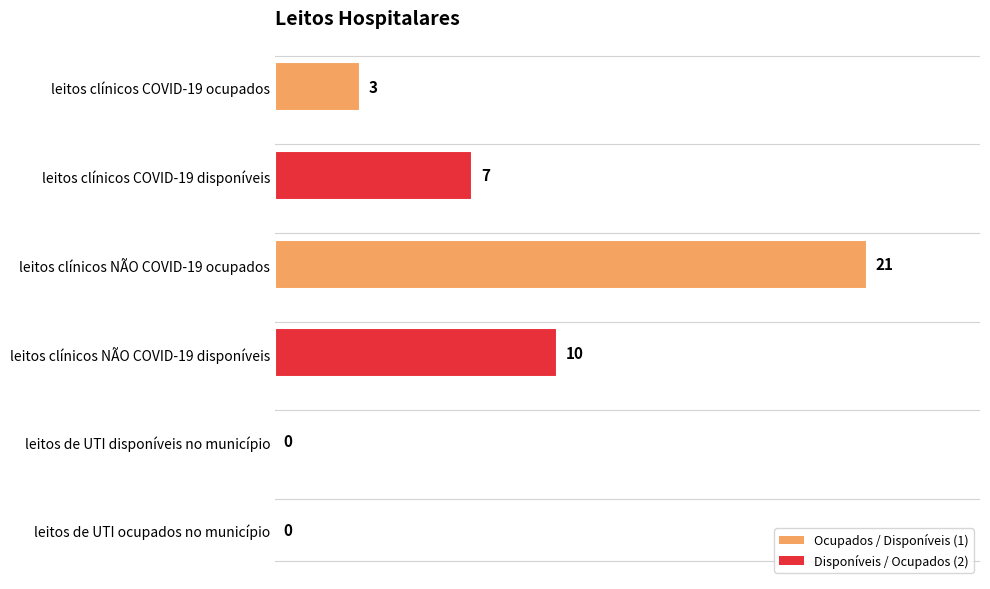

What is the sum of all values?

41